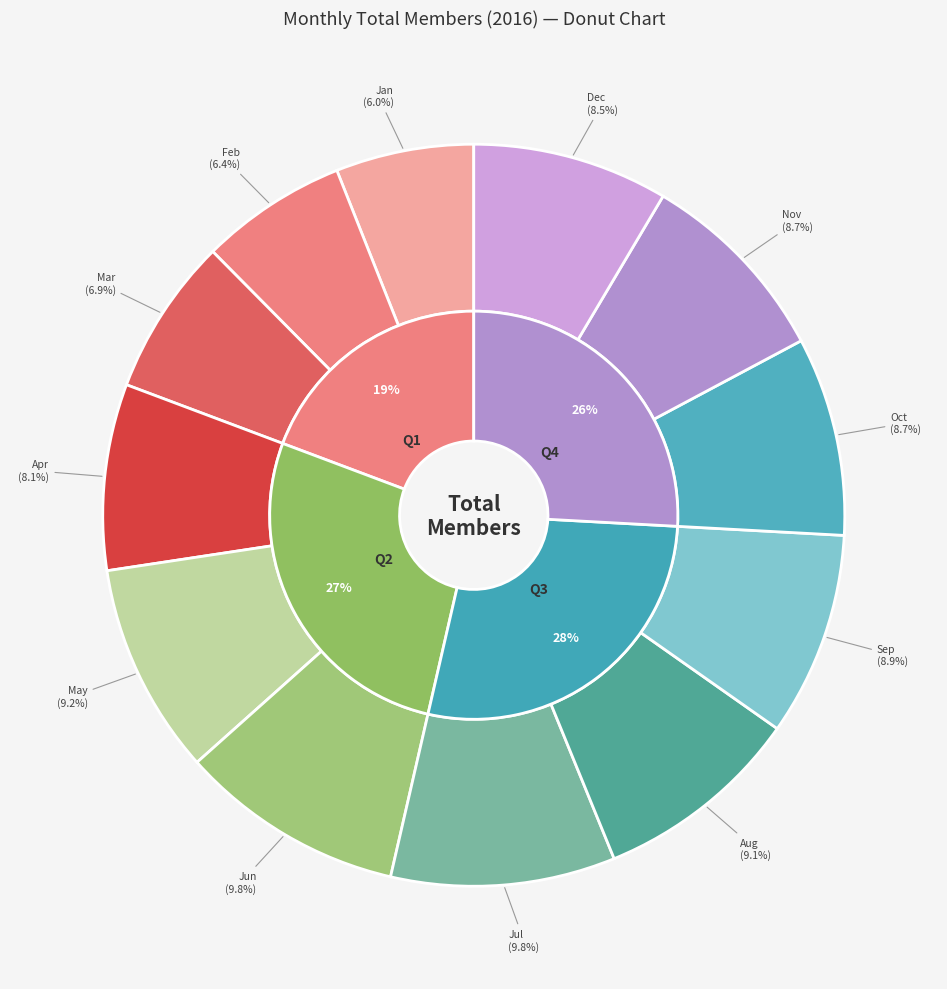

To the nearest percent, what is the difference between the largest and smallest slice percentages?

4%